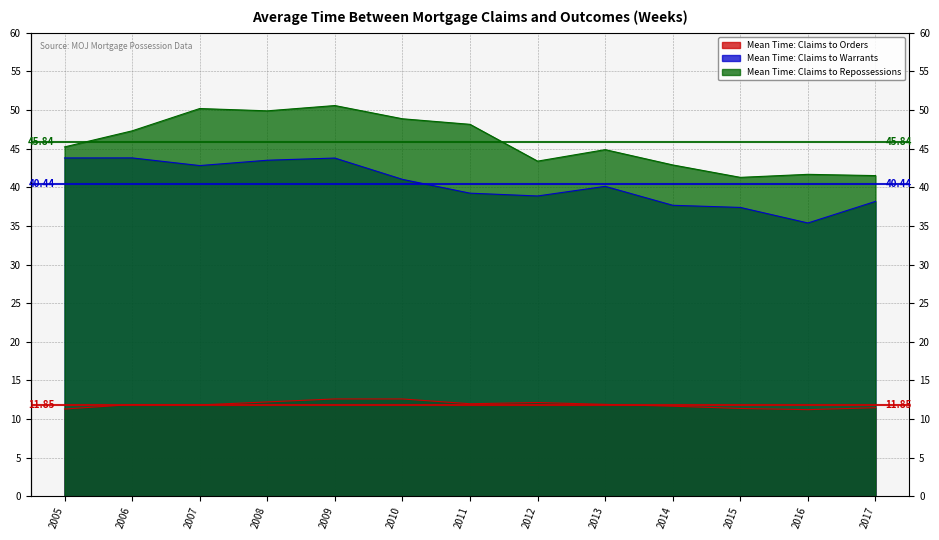

List the series in order of their peak value, highest first.

Mean Time: Claims to Repossessions, Mean Time: Claims to Warrants, Mean Time: Claims to Orders